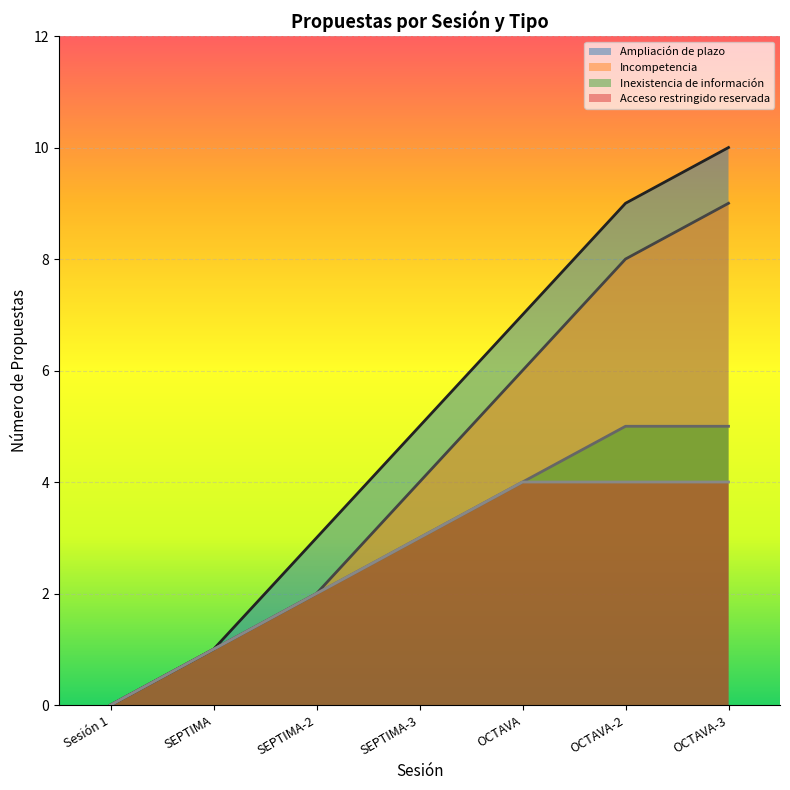

What is the average value of the Incompetencia series?

4